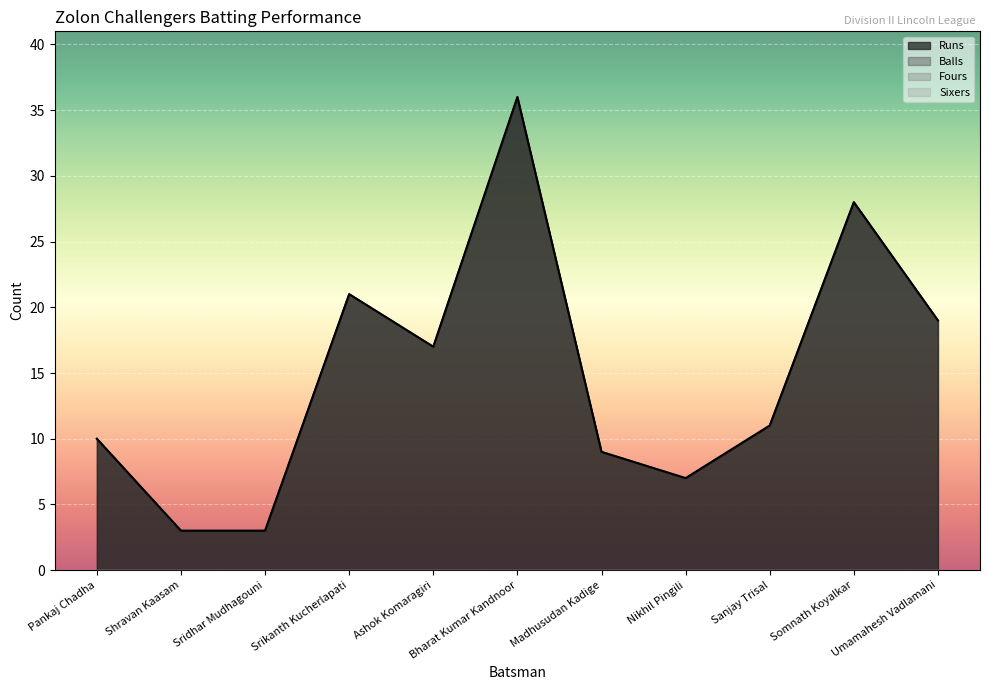

What is the difference between the second highest and second lowest values in the Balls series?

25